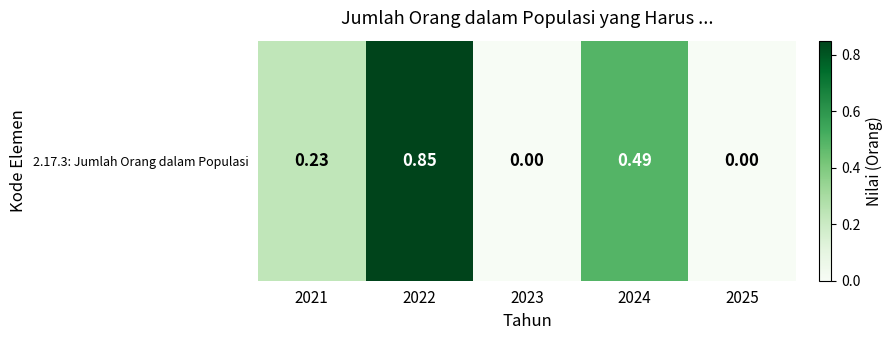

List the labels in order of value, smallest first.

2023, 2025, 2021, 2024, 2022